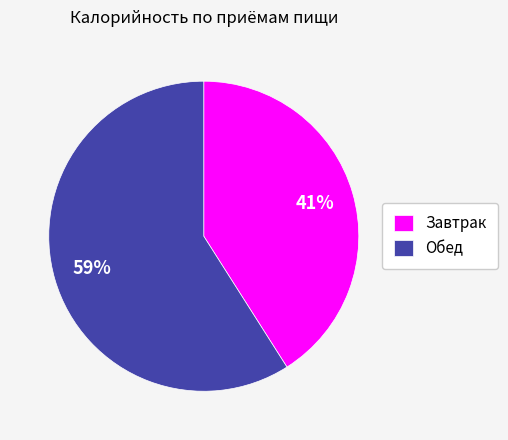

Approximately how many times larger is the value at Завтрак compared to Обед?

0.7